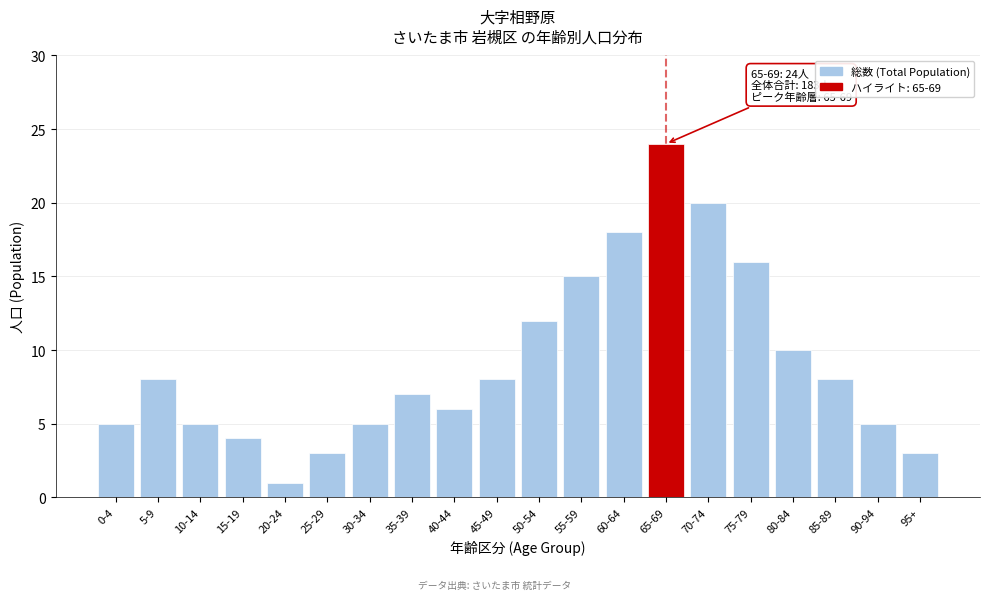

Reading right to left, extract all data points from this chart.

3	5	8	10	16	20	24	18	15	12	8	6	7	5	3	1	4	5	8	5